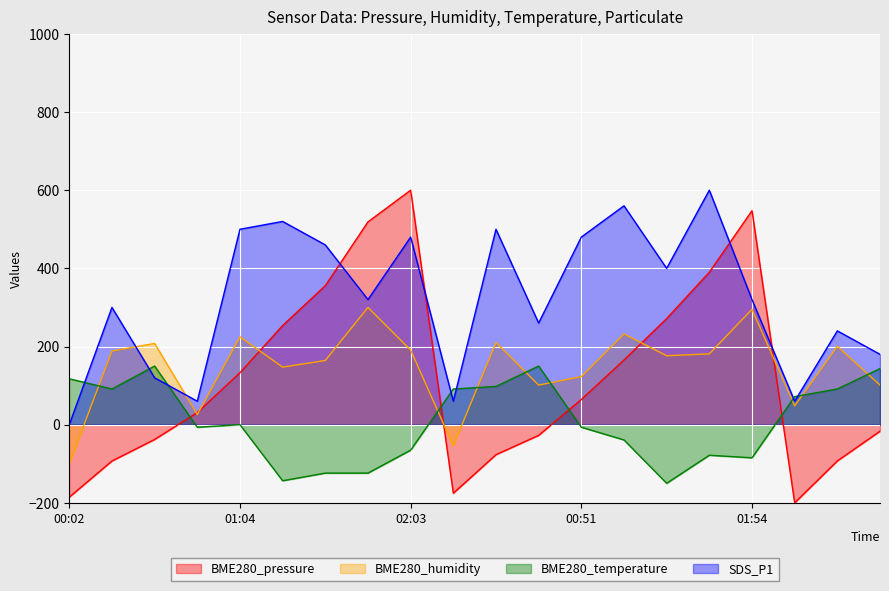

What is the difference between the BME280_pressure values at 01:19 and 02:03?

346.4